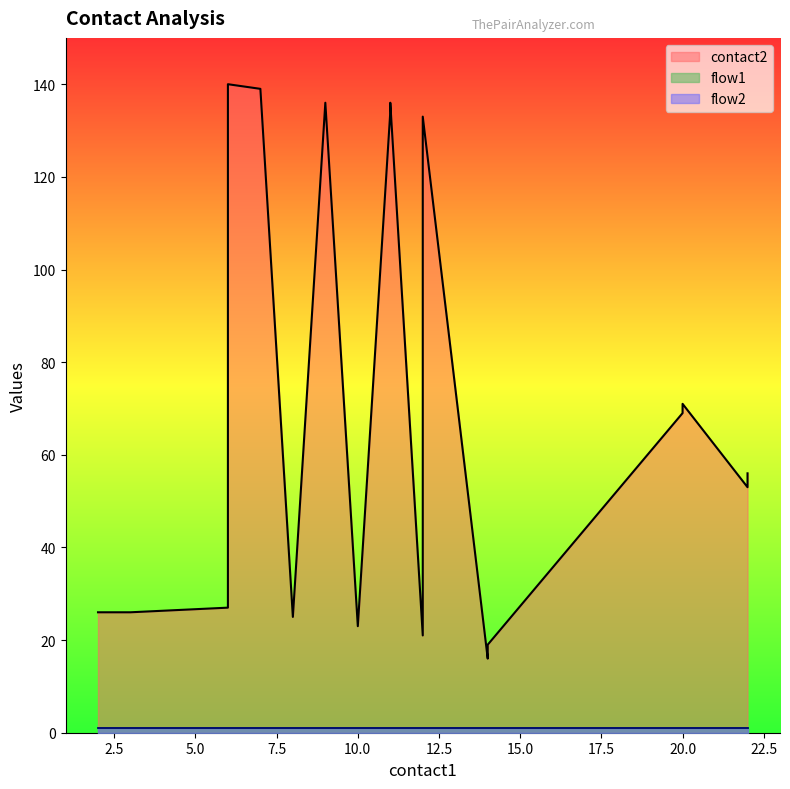

What value does the contact2 series have at 2?

26